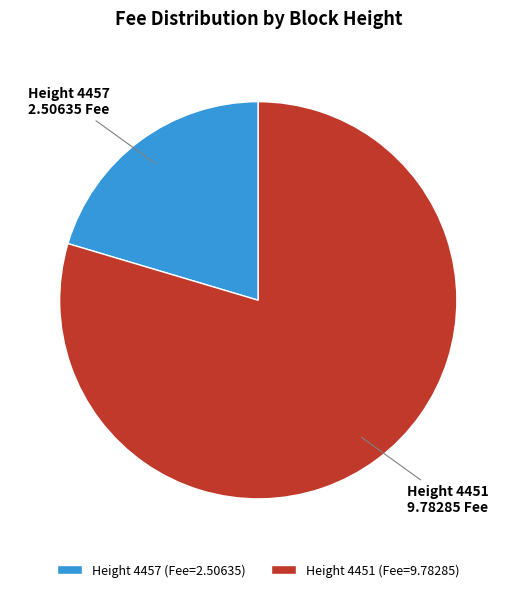

Approximately how many times larger is the value at Height 4457 (Fee=2.50635) compared to Height 4451 (Fee=9.78285)?

0.3